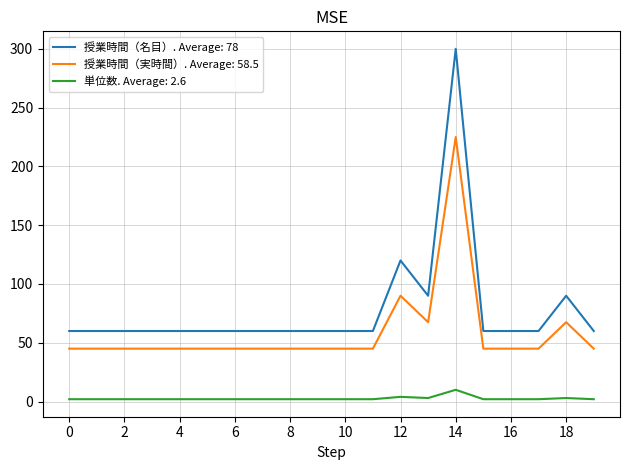

What is the maximum value for 授業時間（実時間）. Average: 58.5?

225.0